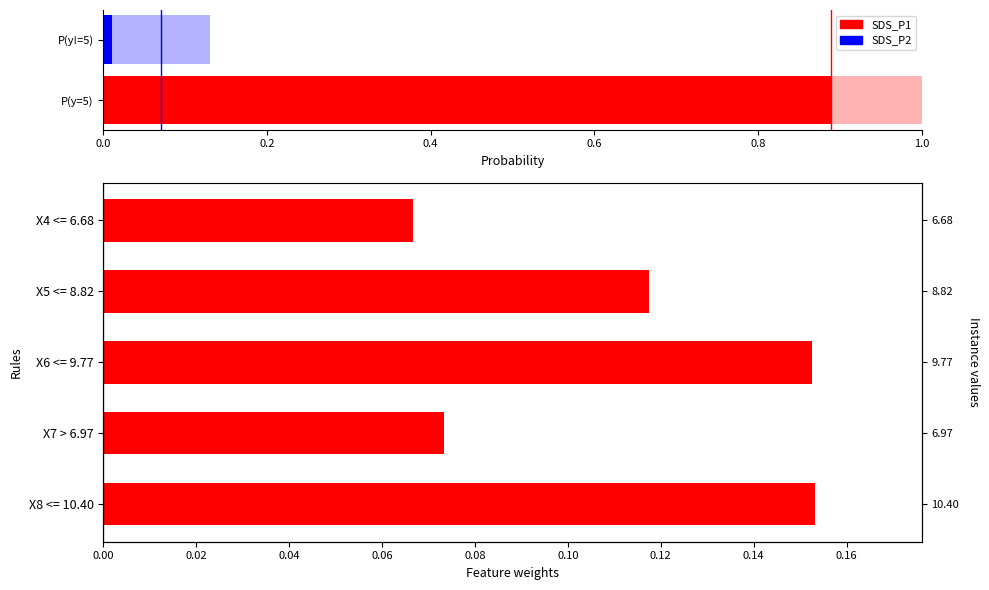

Reading right to left, list all the values displayed in this chart.

0.1	0.1	0.2	0.1	0.2